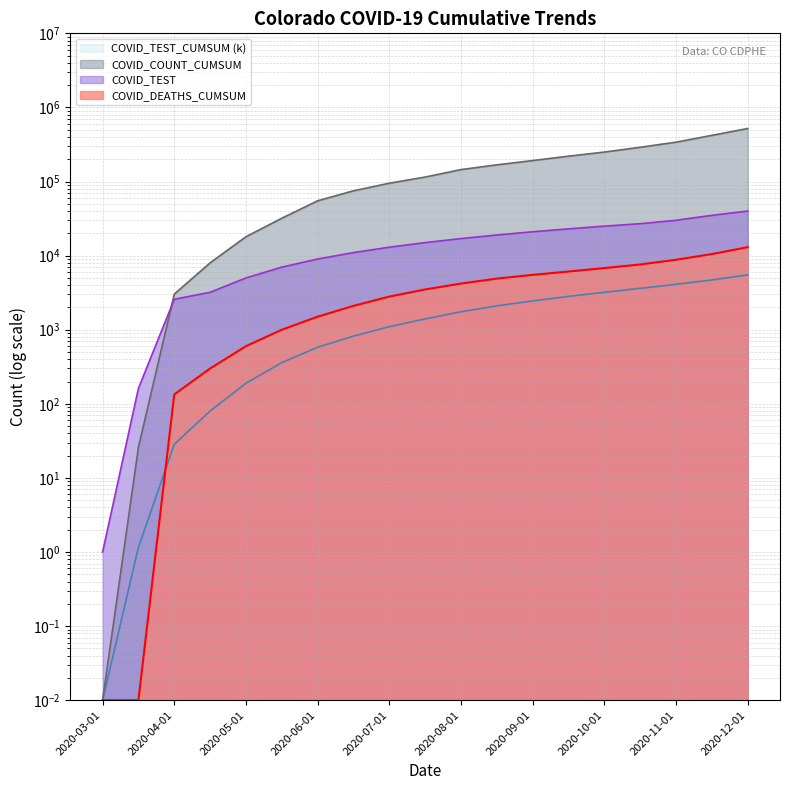

What is the difference between the COVID_TEST_CUMSUM values at 2020-05-01 and 2020-11-01?

3910.0